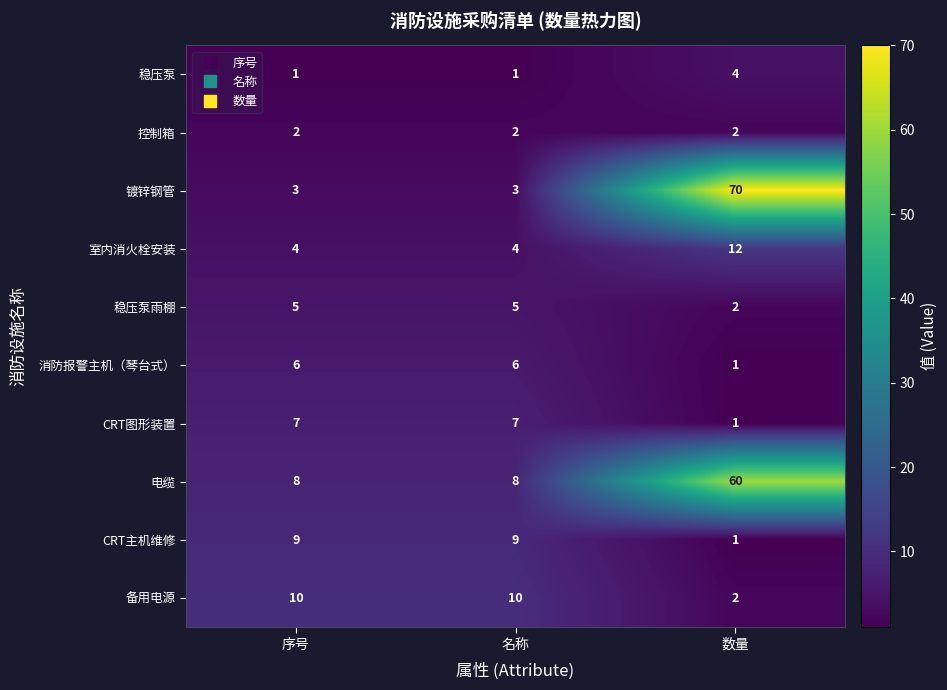

Reading left to right, list all the values displayed in this chart.

稳压泵: 1	1	4
控制箱: 2	2	2
镀锌钢管: 3	3	70
室内消火栓安装: 4	4	12
稳压泵雨棚: 5	5	2
消防报警主机（琴台式）: 6	6	1
CRT图形装置: 7	7	1
电缆: 8	8	60
CRT主机维修: 9	9	1
备用电源: 10	10	2